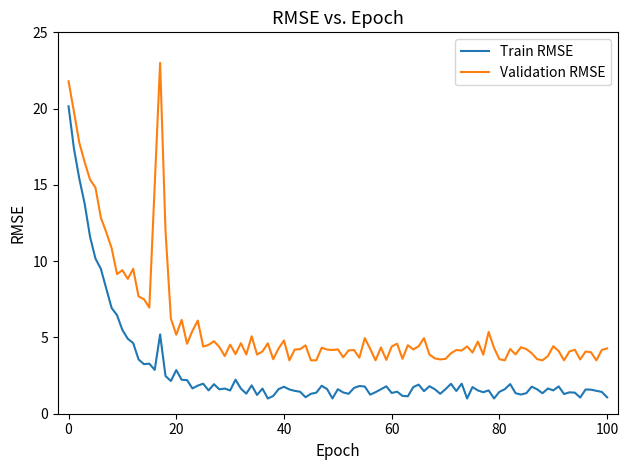

How many lines are shown in the chart?

2